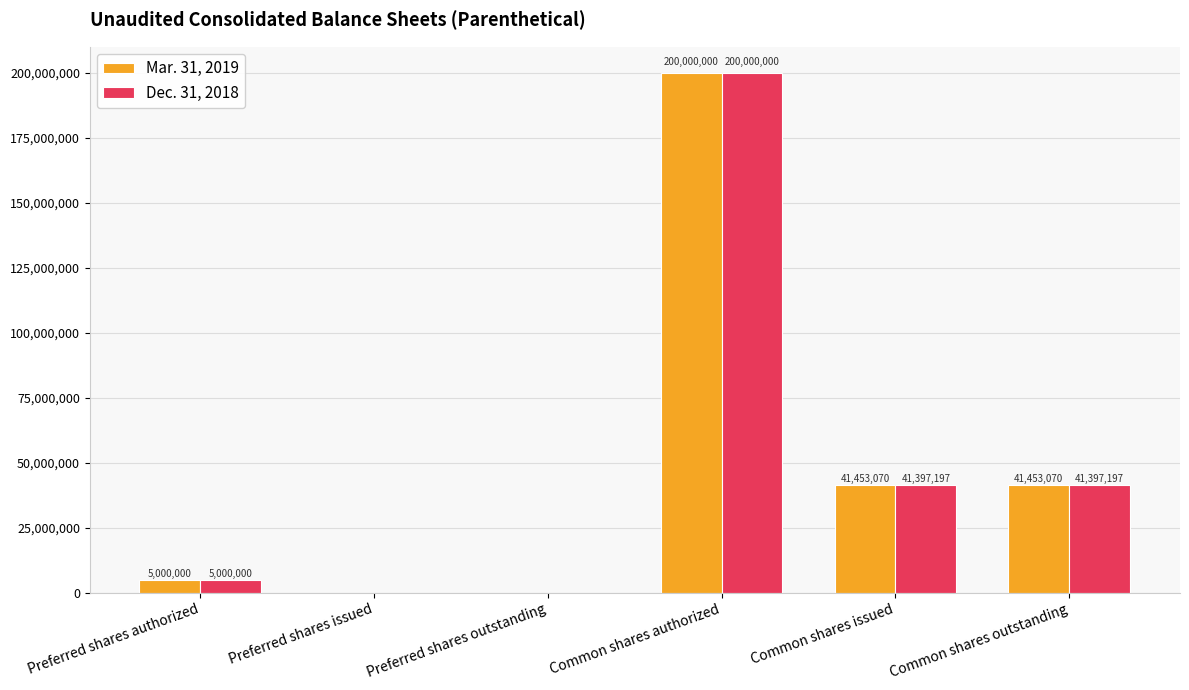

How many values in Mar. 31, 2019 are above zero?

4